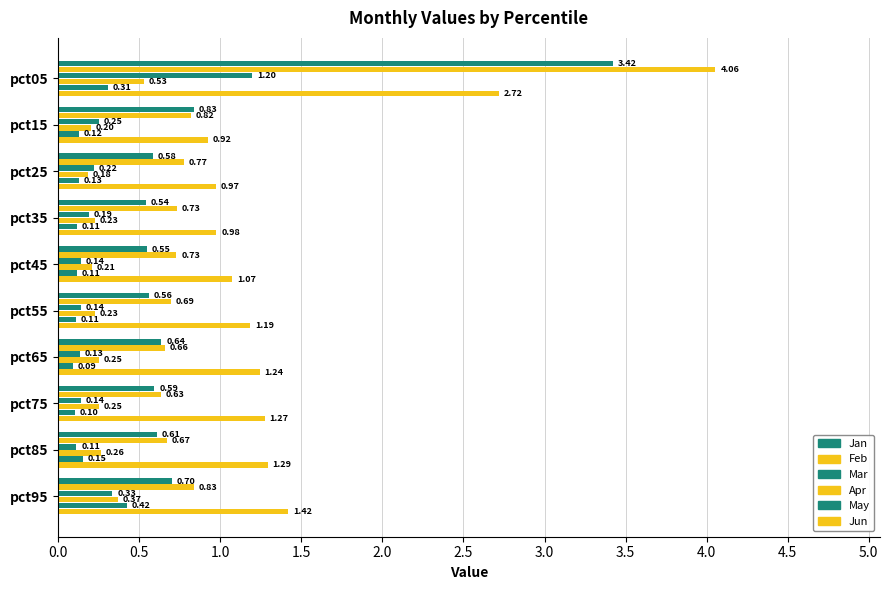

What is the value of the Feb bar at the 8th from the left?

0.6